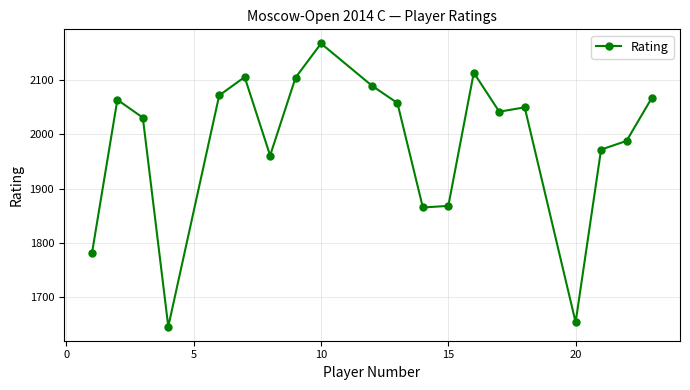

What is the smallest value displayed?

1645